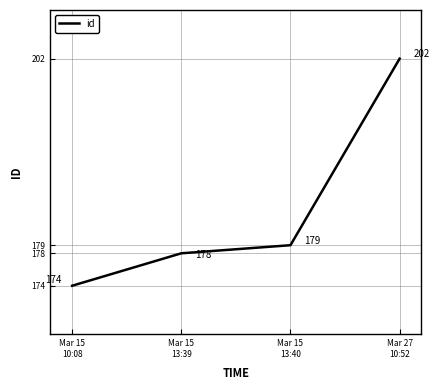

At which category does the chart reach its minimum across all series?

Mar 15
10:08